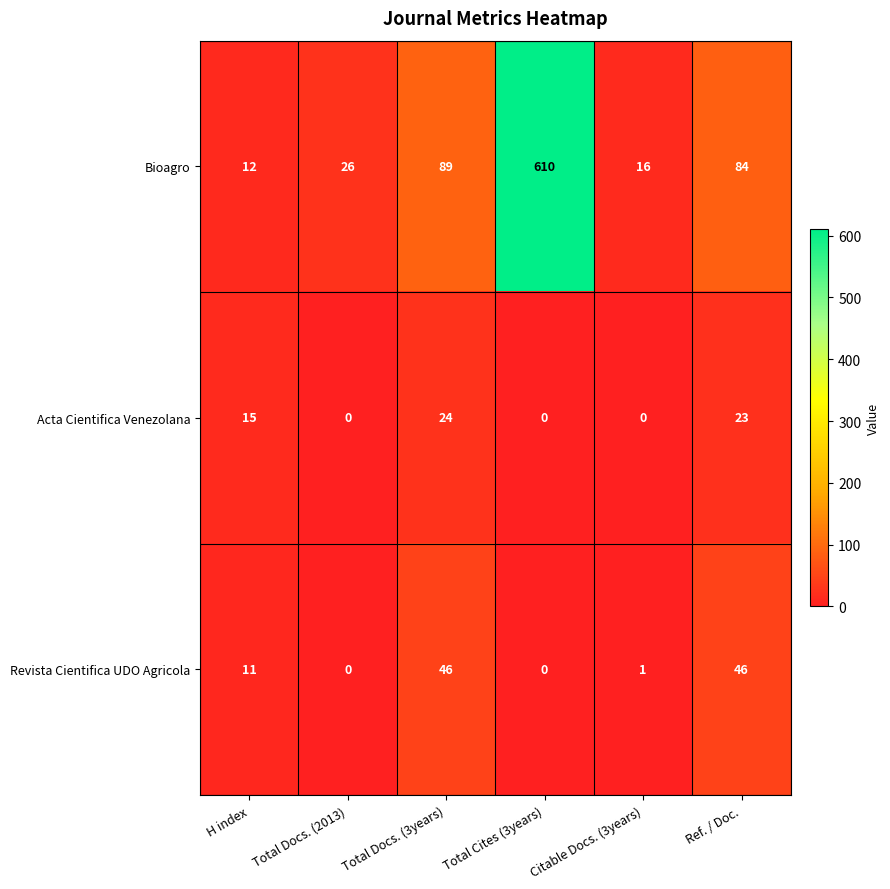

At Ref. / Doc., list the series in order from smallest to largest.

Acta Cientifica Venezolana, Revista Cientifica UDO Agricola, Bioagro